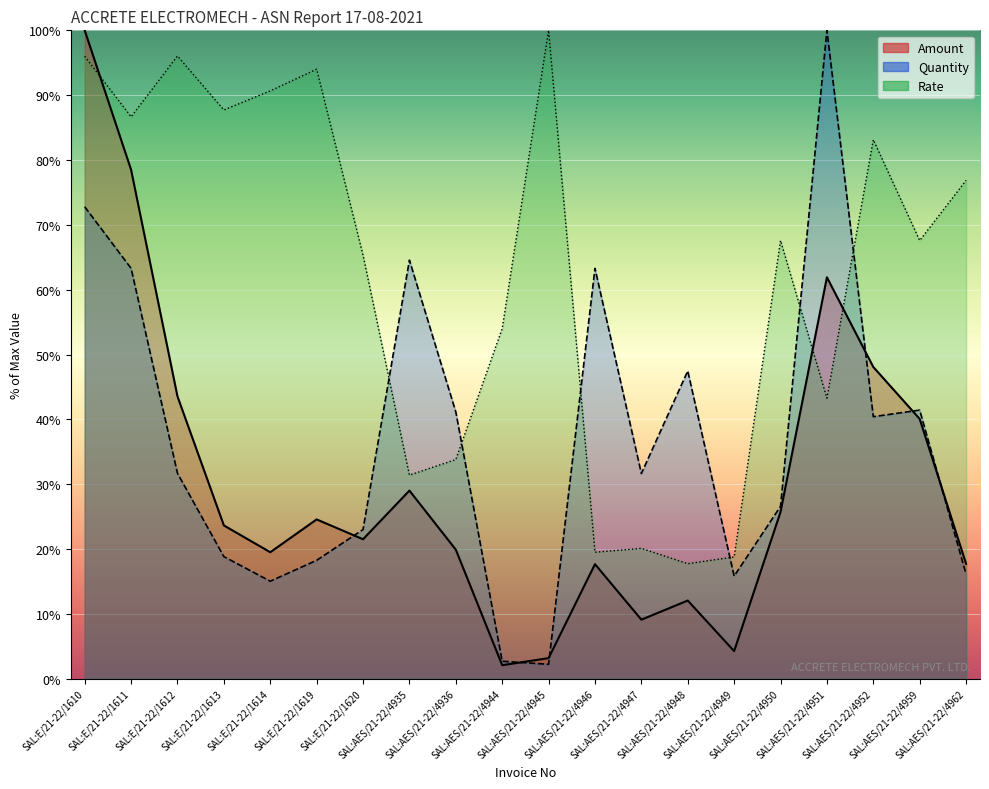

Between which two adjacent categories do Amount and Rate first intersect?

SAL:E/21-22/1610 and SAL:E/21-22/1611